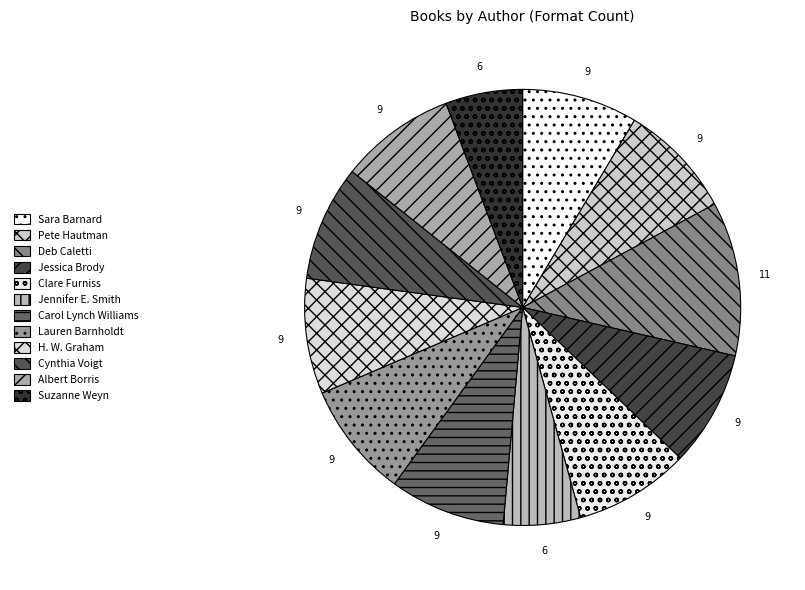

How many segments does this pie chart have?

12